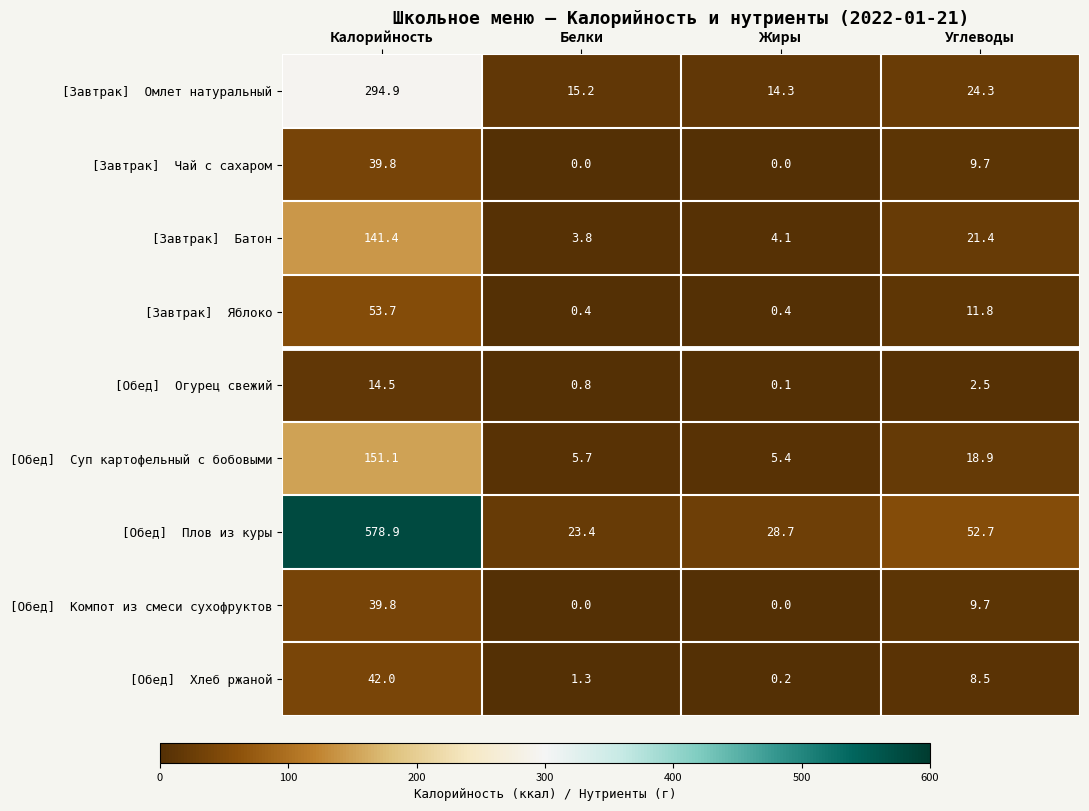

What is the difference between the highest and lowest values at Жиры?

28.7